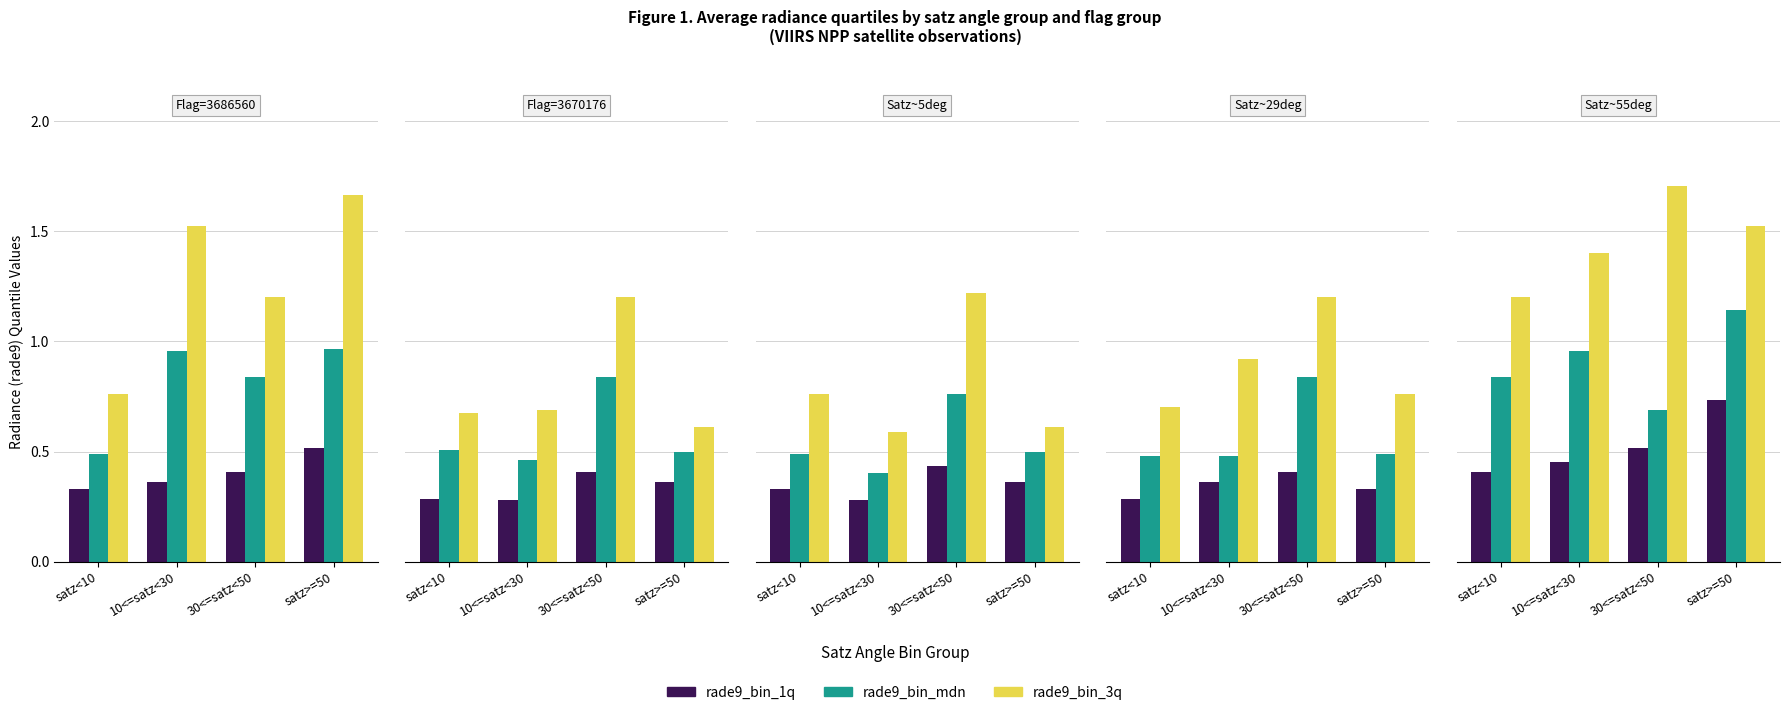

Rank the series at 10<=satz<30 from lowest to highest value.

rade9_bin_1q, rade9_bin_mdn, rade9_bin_3q